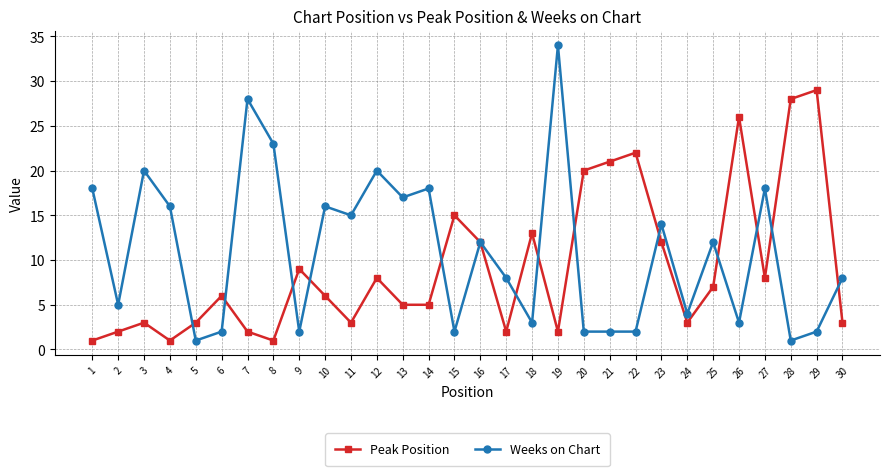

What is the sum of all Peak Position values?

278